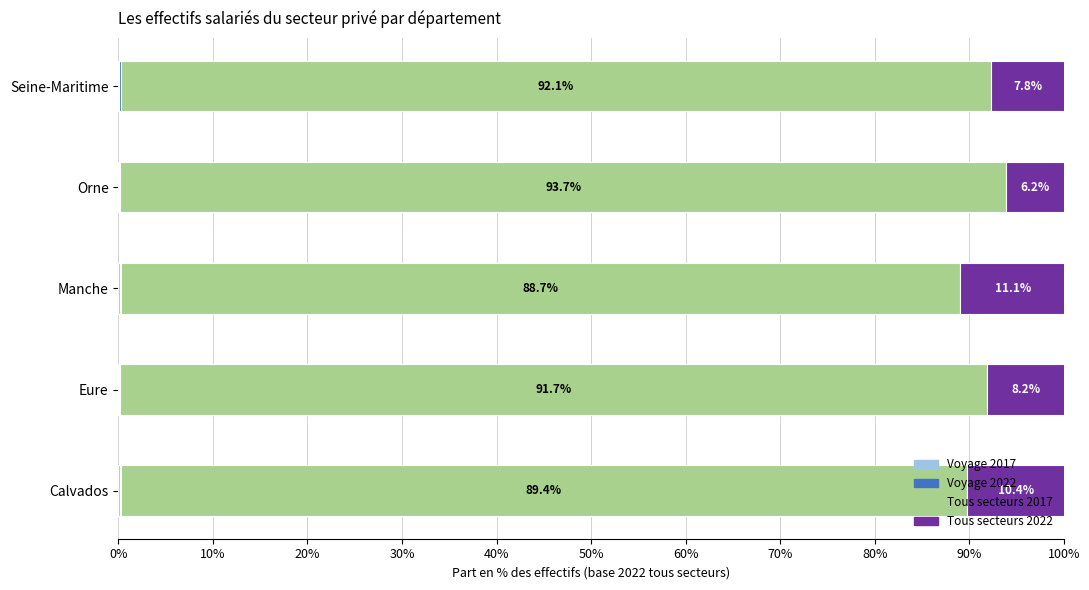

How many series are shown in this chart?

4